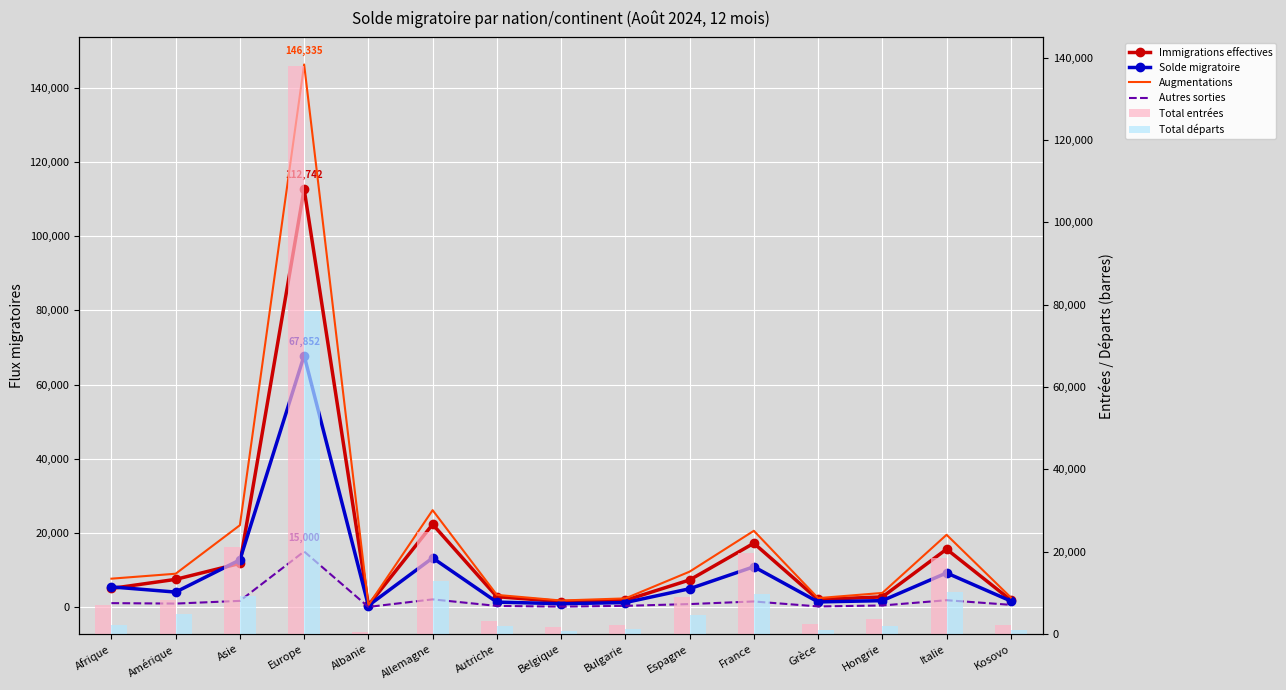

What is the spread (max minus min) of values at Afrique?

6597